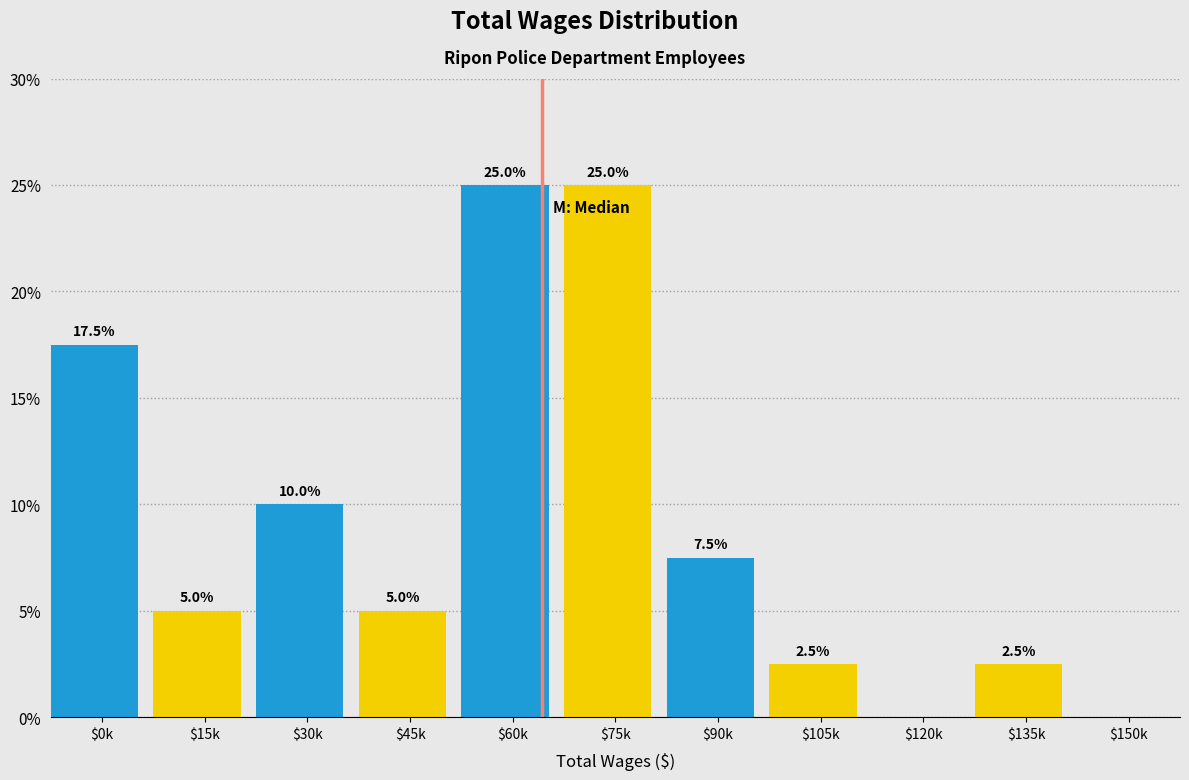

At which label is the value closest to 12?

$30k